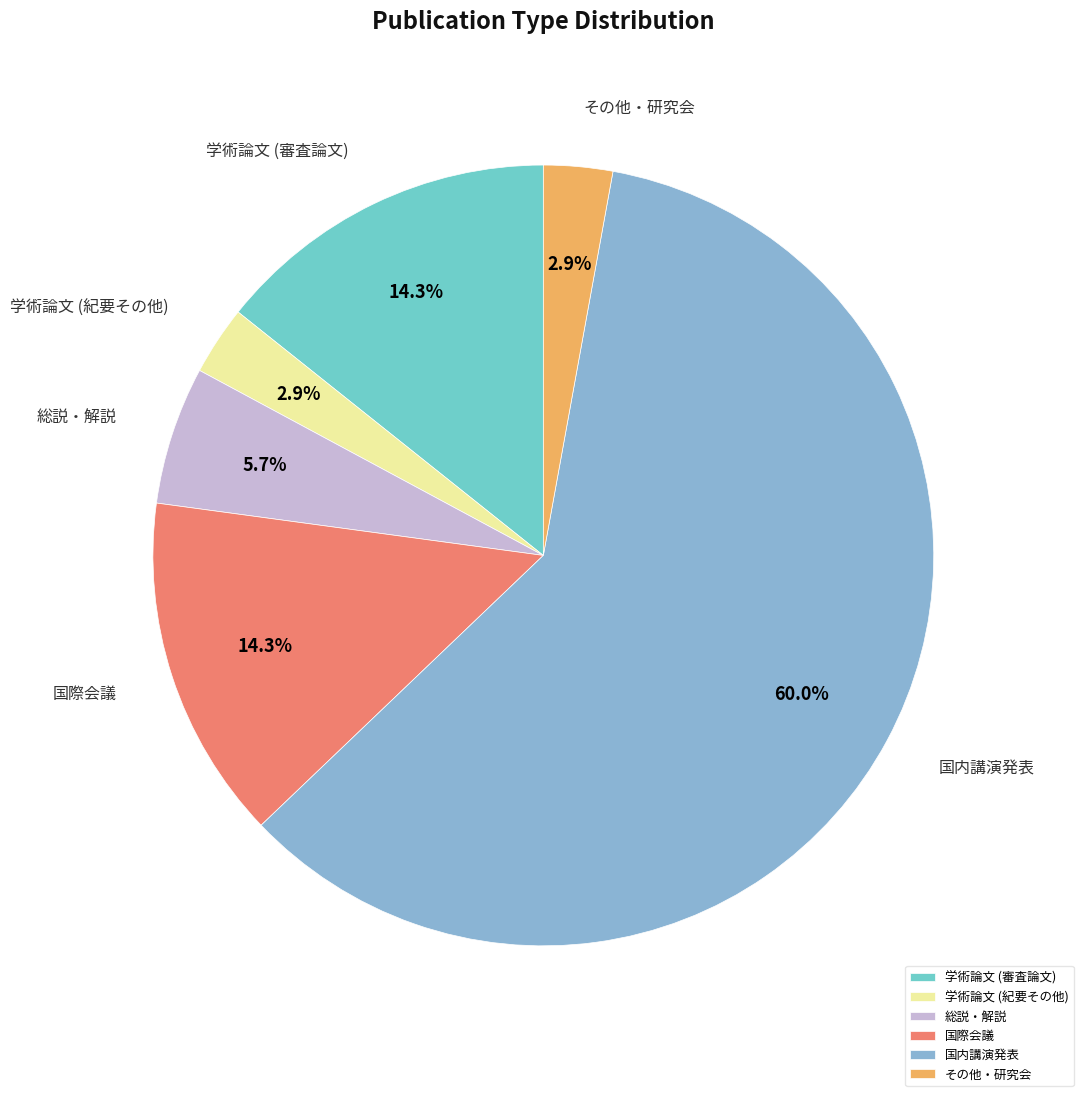

Which category accounts for the majority?

国内講演発表